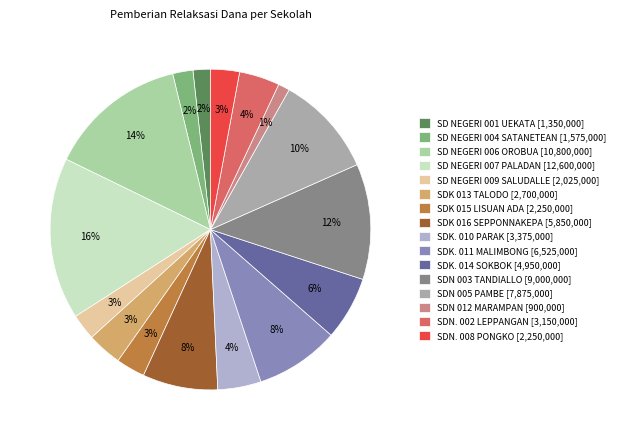

To the nearest percent, what is the difference between the largest and smallest slice percentages?

15%